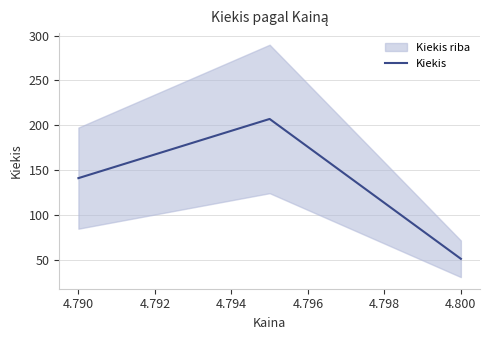

How many values in the Kiekis series are below 141?

1